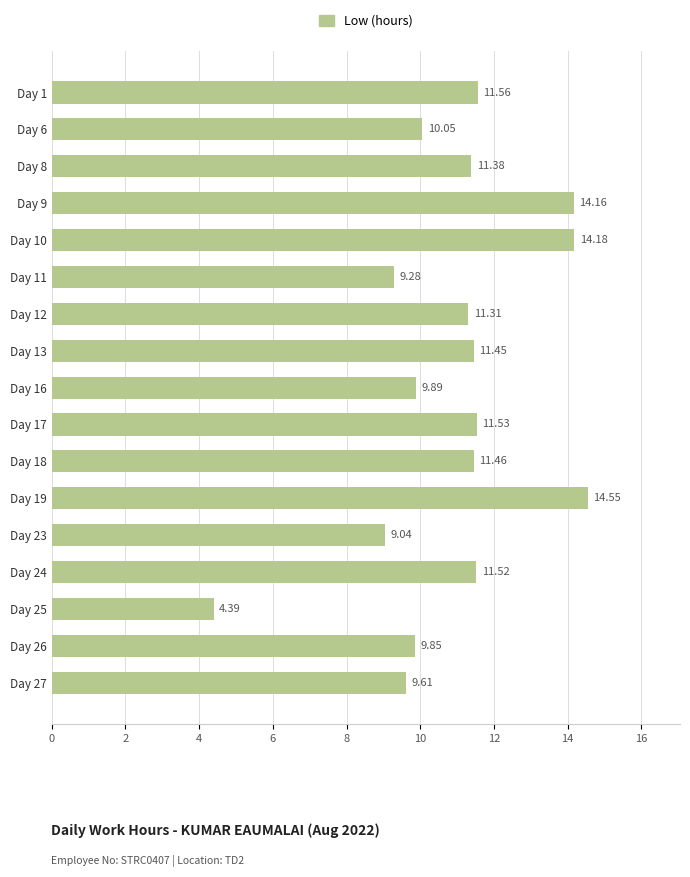

What is the difference between the maximum and minimum values?

10.2